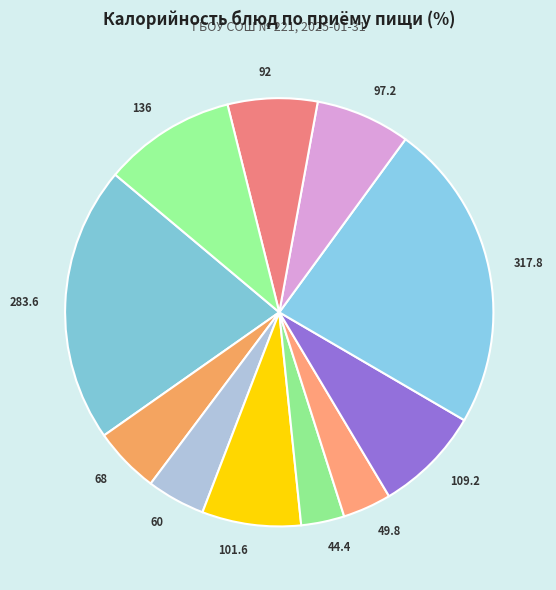

Rank the categories by value from highest to lowest.

ЖАРКОЕ ПО-ДОМАШНЕМУ, ОМЛЕТ НАТУРАЛЬНЫЙ, БАТОН (обед), БУЛЬОН КУРИНЫЙ С ВЕРМИШЕЛЬЮ, ЗЕФИР ВИТАМИНИЗИРОВАННЫЙ, КОМПОТ ИЗ СМЕСИ СУХОФРУКТОВ, ХЛЕБ РЖАНО-ПШЕНИЧНЫЙ, БАТОН (завтрак), ЧАЙ С ЛИМОНОМ, САЛАТ ИЗ КВАШЕНОЙ КАПУСТЫ, ЯБЛОКО СВЕЖЕЕ